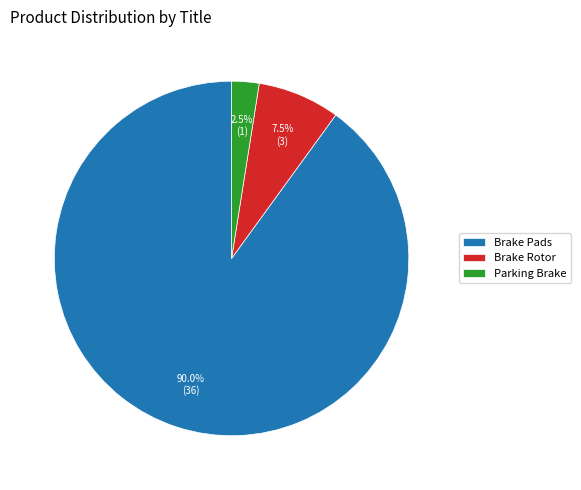

To the nearest percent, what is the average slice percentage?

33%